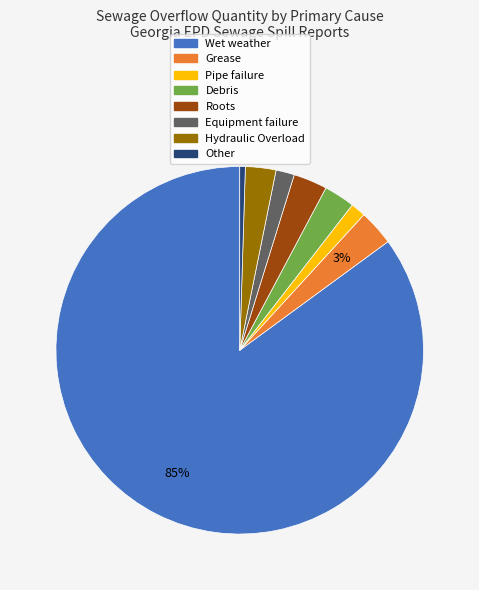

Does Wet weather represent more than half of the total?

Yes